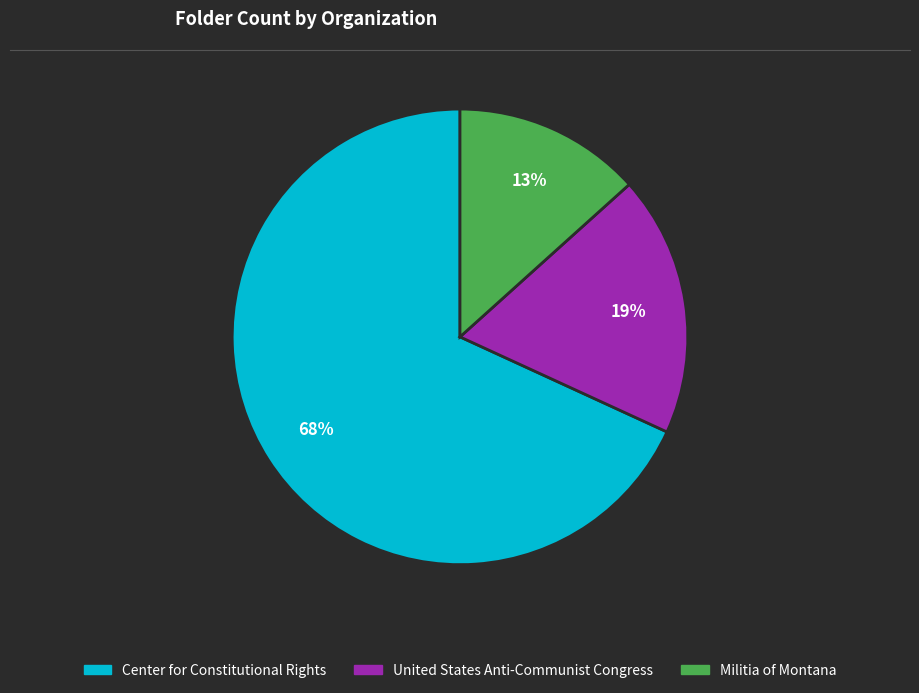

Approximately how many times larger is the value at United States Anti-Communist Congress compared to Center for Constitutional Rights?

0.3